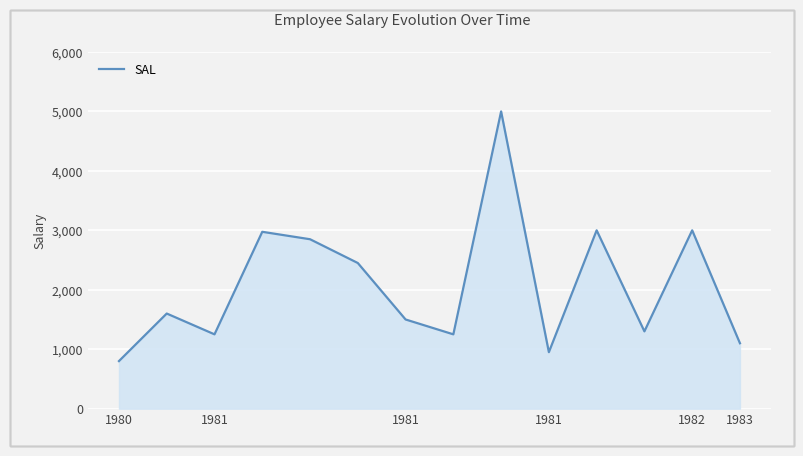

What is the difference between the maximum and minimum values?

4200